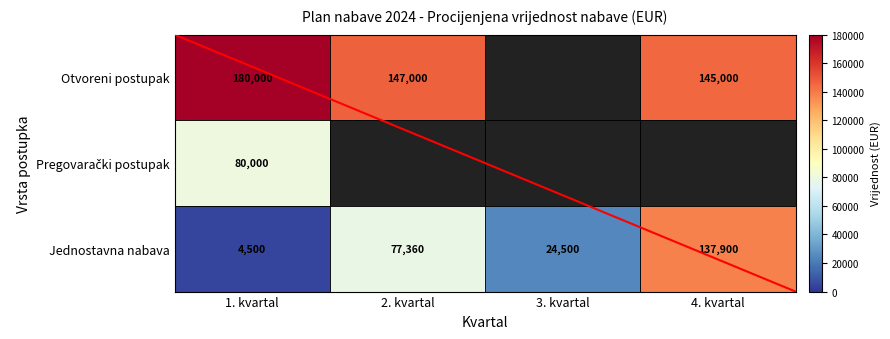

What is the smallest value displayed?

4500.0